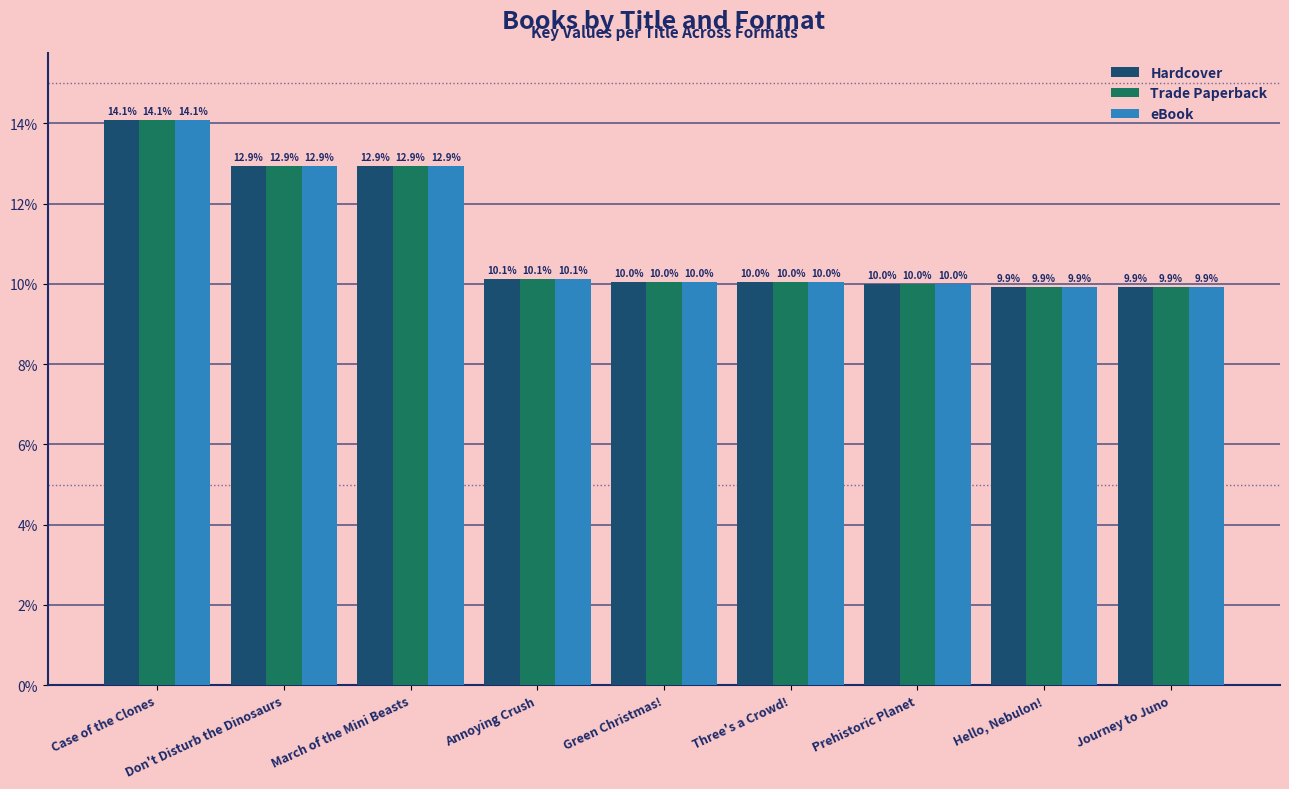

What are all the series names shown in the legend?

Hardcover, Trade Paperback, eBook